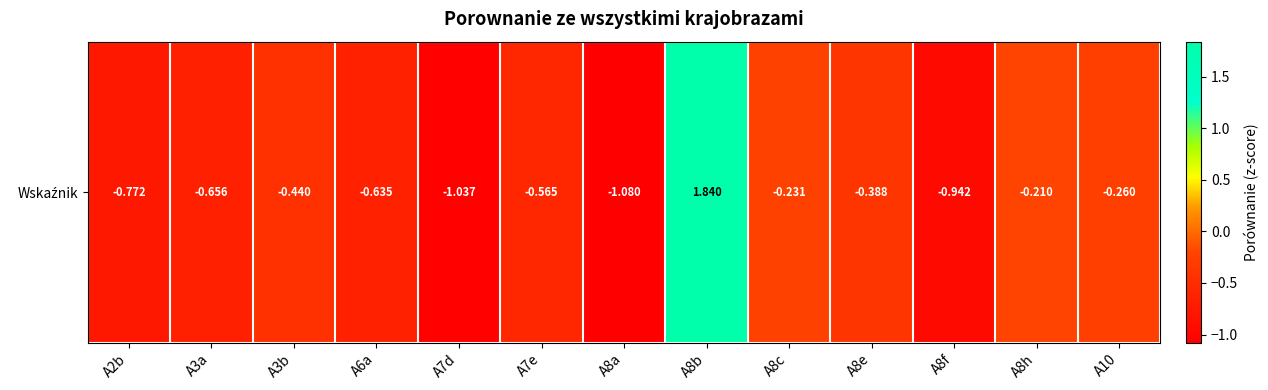

Reading left to right, list all the values displayed in this chart.

A2b=-0.8	A3a=-0.7	A3b=-0.4	A6a=-0.6	A7d=-1.0	A7e=-0.6	A8a=-1.1	A8b=1.8	A8c=-0.2	A8e=-0.4	A8f=-0.9	A8h=-0.2	A10=-0.3